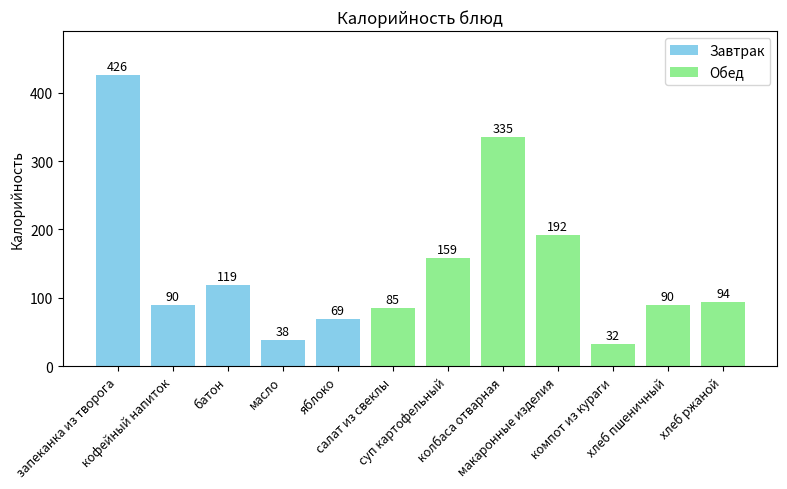

What is the label of the 9th bar from the left?

макаронные изделия